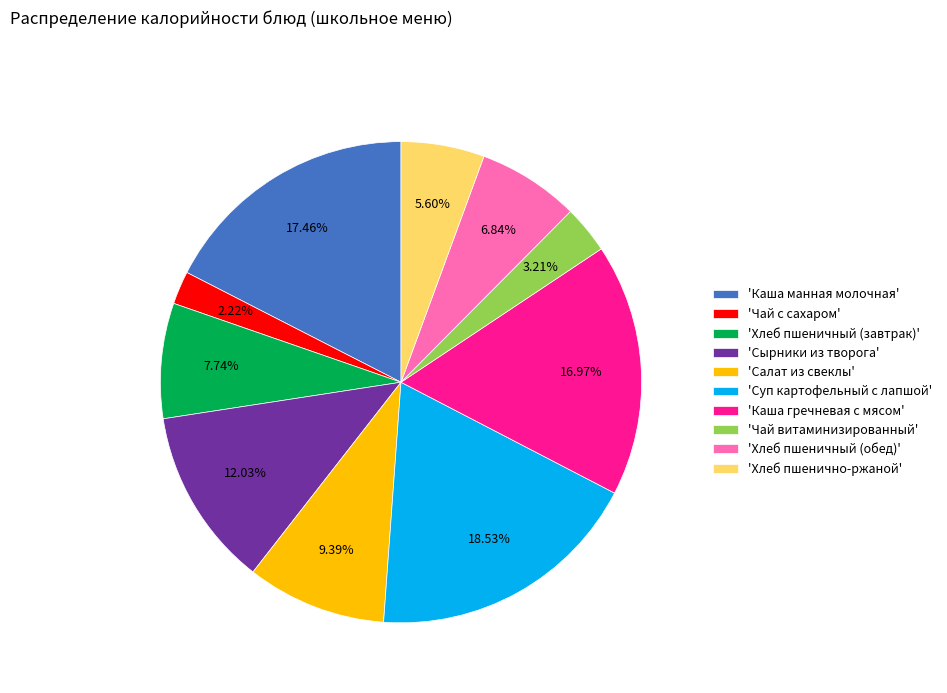

To the nearest percent, what is the average slice percentage?

10%